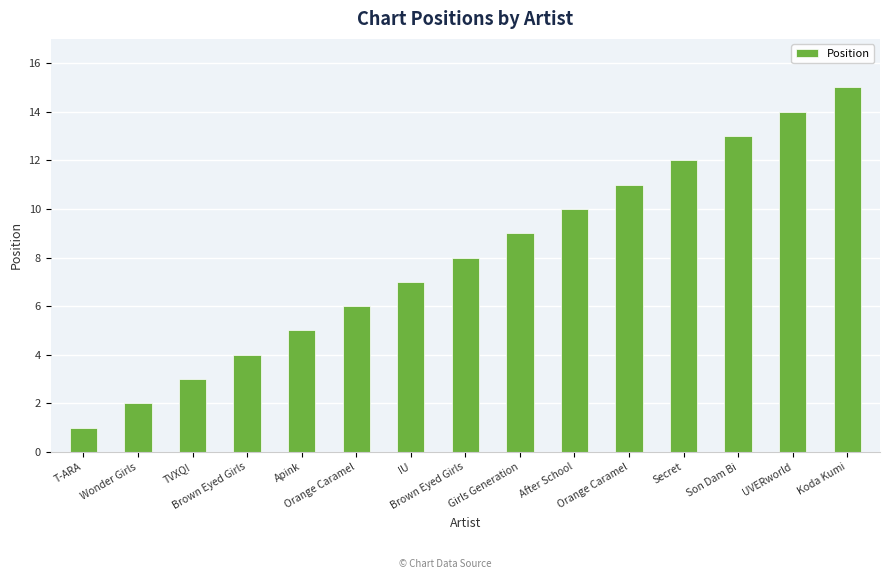

Are the bars horizontal?

No